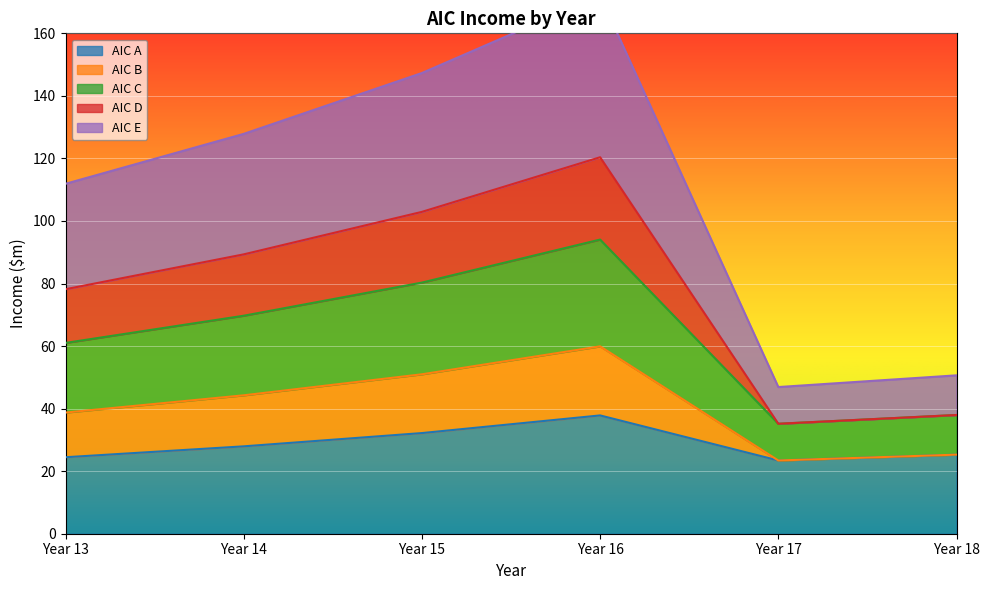

Which category has the highest value in the AIC A series?

Year 16